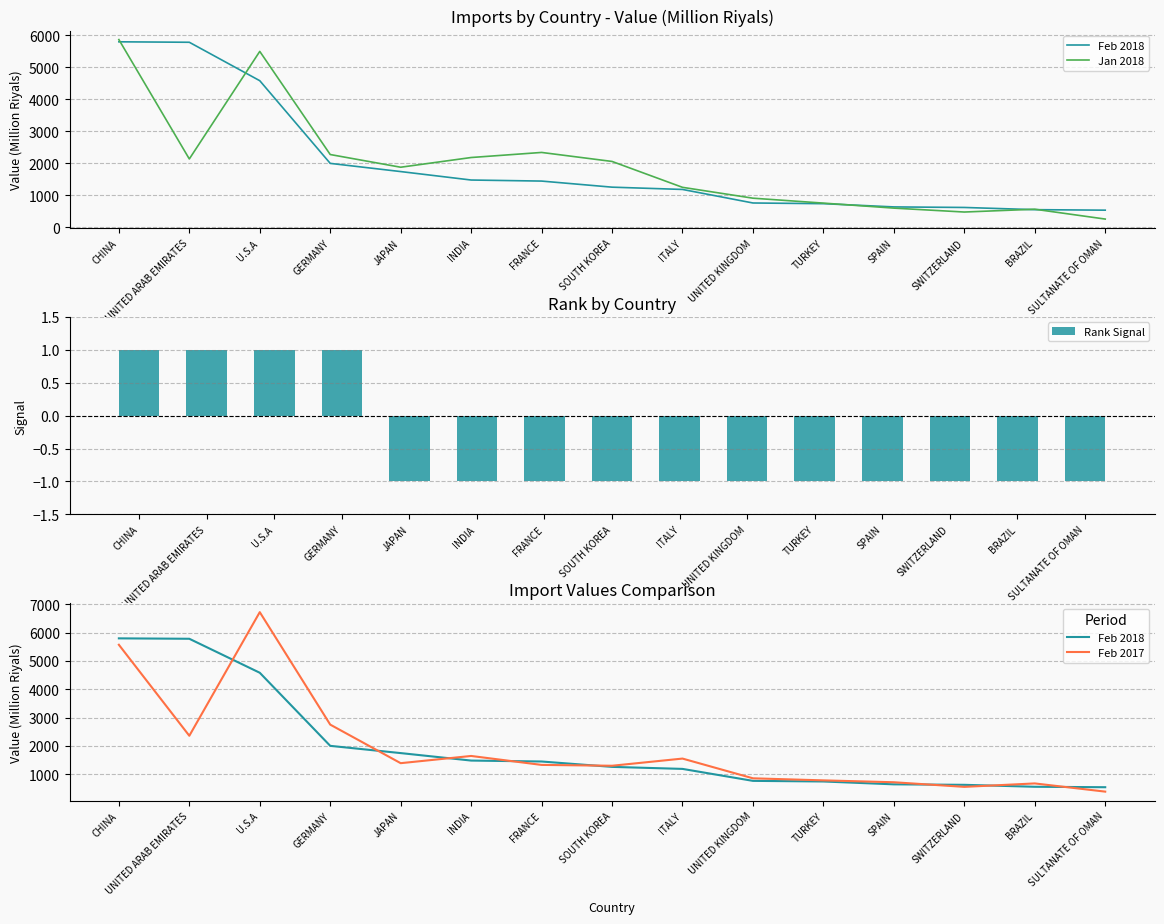

At which category is the sum across all series the highest?

CHINA